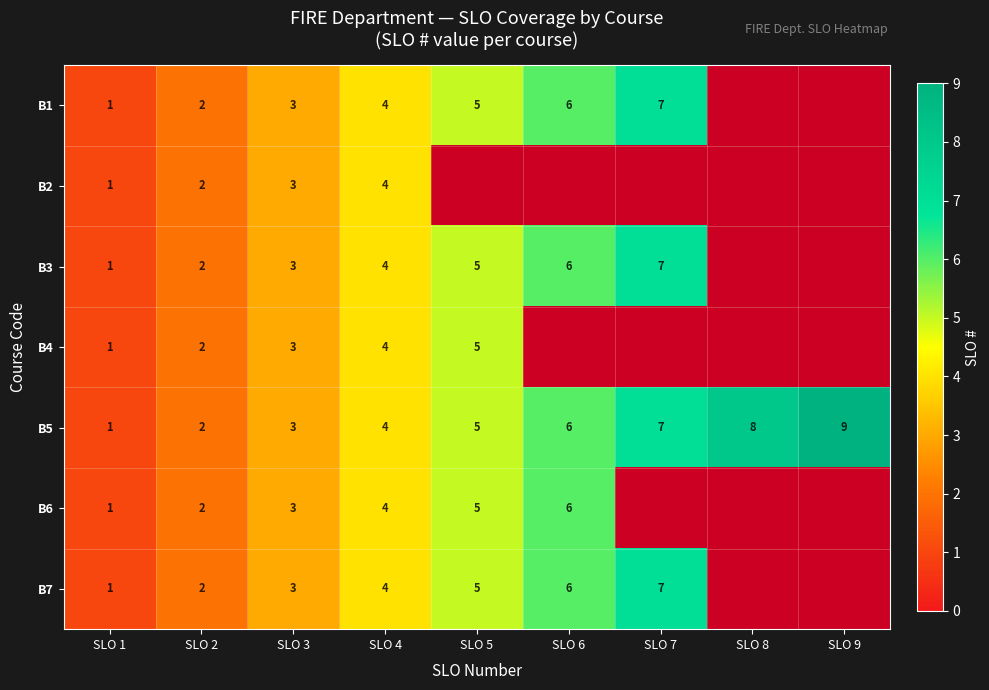

The value of B5 at SLO 7 is 3. True or false?

False